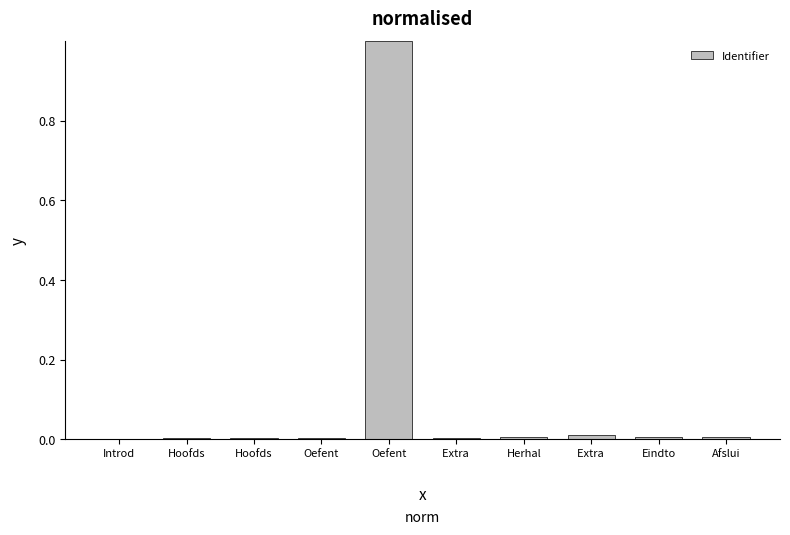

Reading left to right, list all the values displayed in this chart.

Introd=0.0	Hoofds=0.0	Hoofds=0.0	Oefent=0.0	Oefent=1.0	Extra =0.0	Herhal=0.0	Extra =0.0	Eindto=0.0	Afslui=0.0